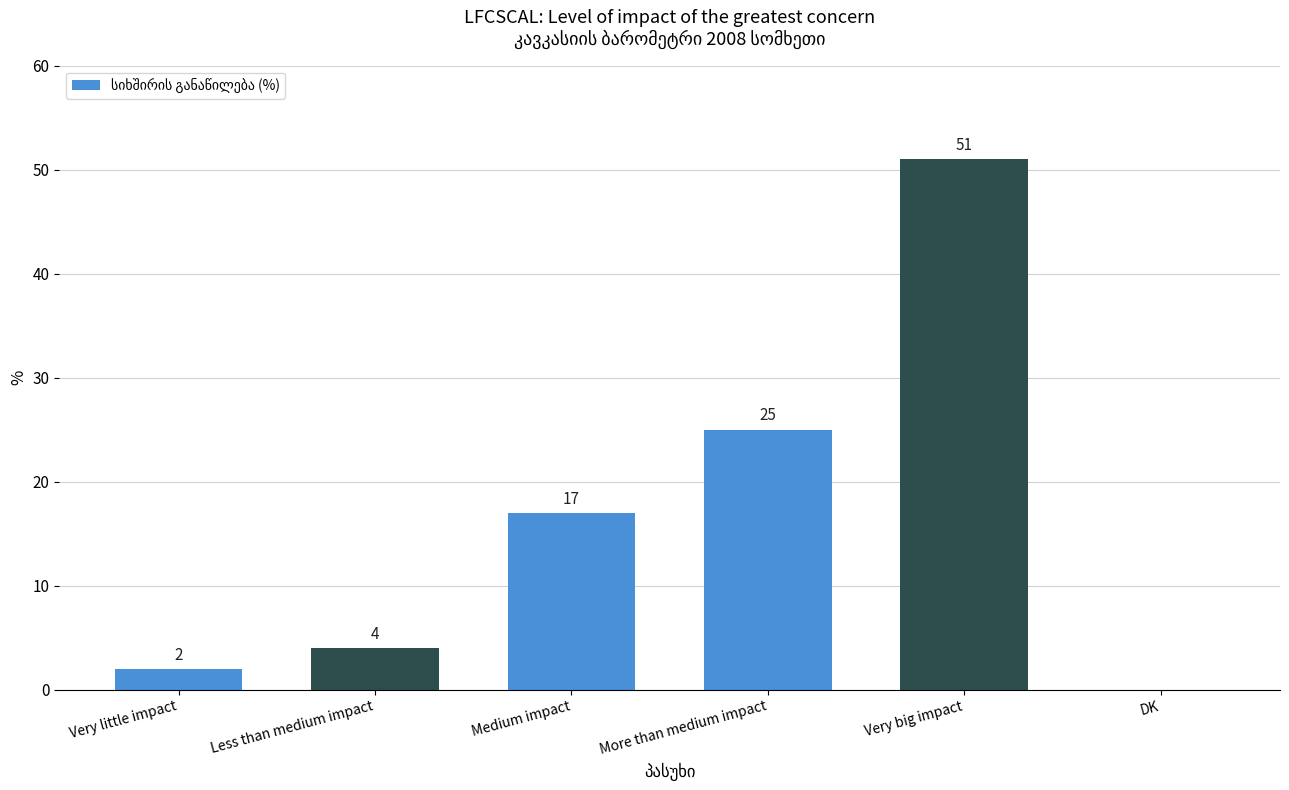

Reading right to left, transcribe all the data shown in this chart.

0	51	25	17	4	2